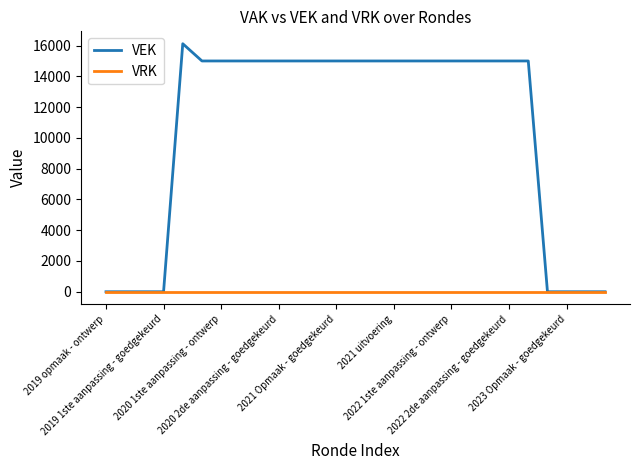

Which series has the widest spread of values?

VEK